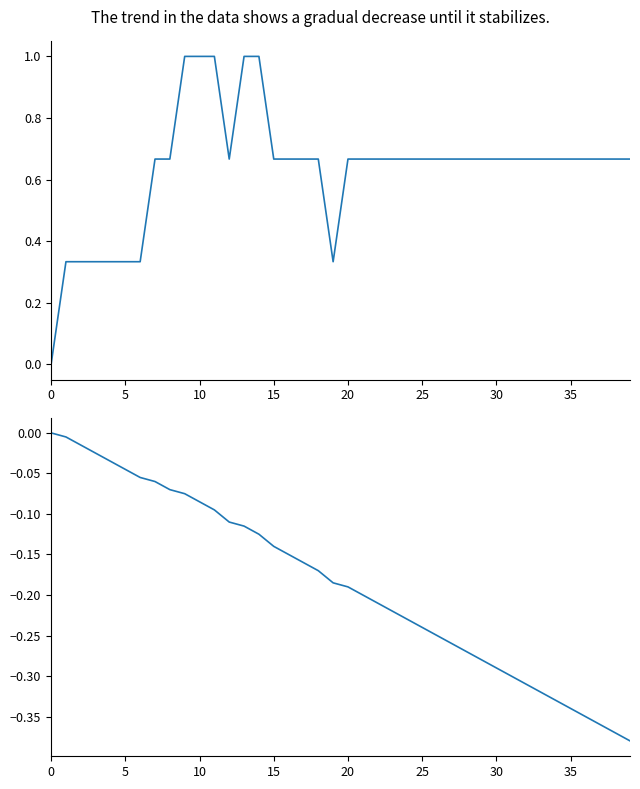

What is the sum of all temperature values?

25.3